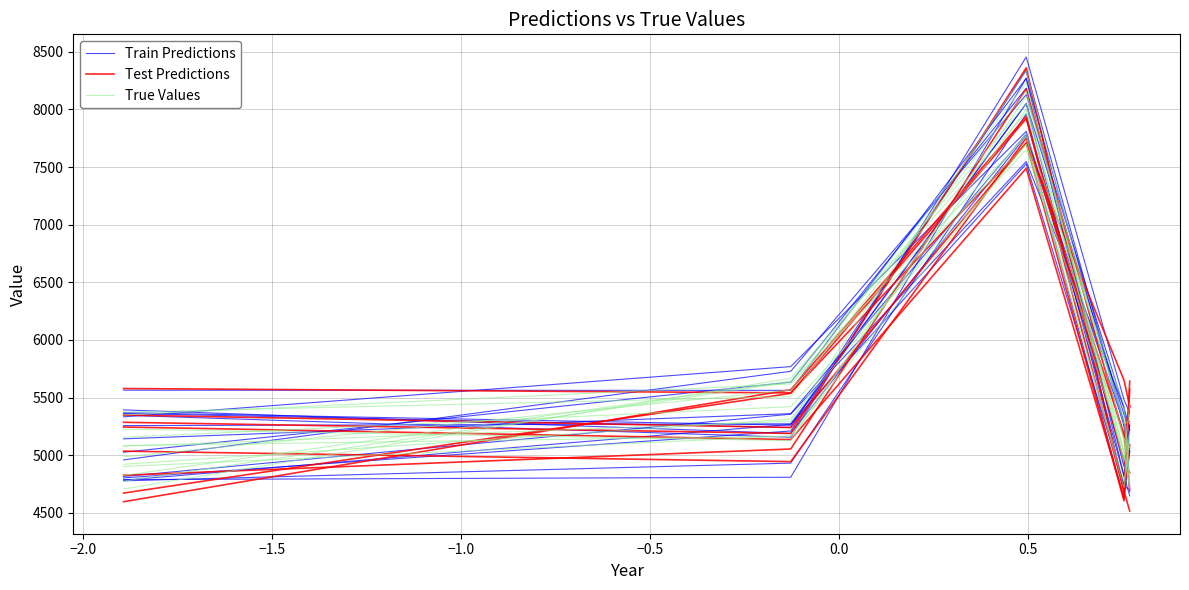

What is the difference between the maximum and minimum values in the True Values series?

3125.9